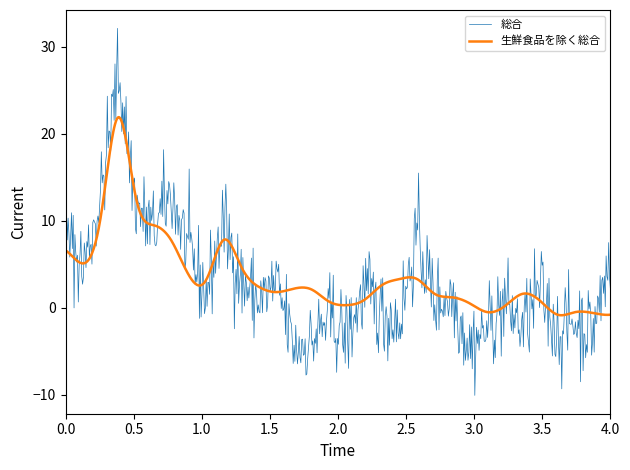

List the series in order of their peak value, lowest first.

生鮮食品を除く総合, 総合